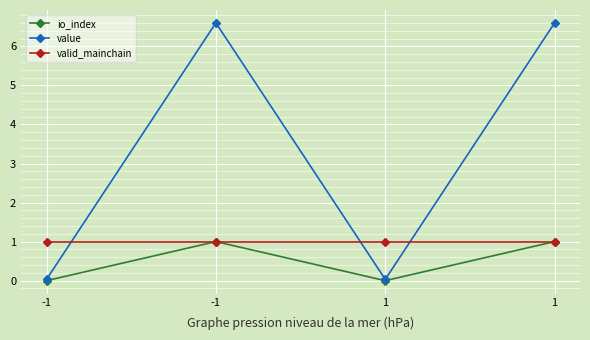

Is it true that io_index equals -0.4 at 1?

False